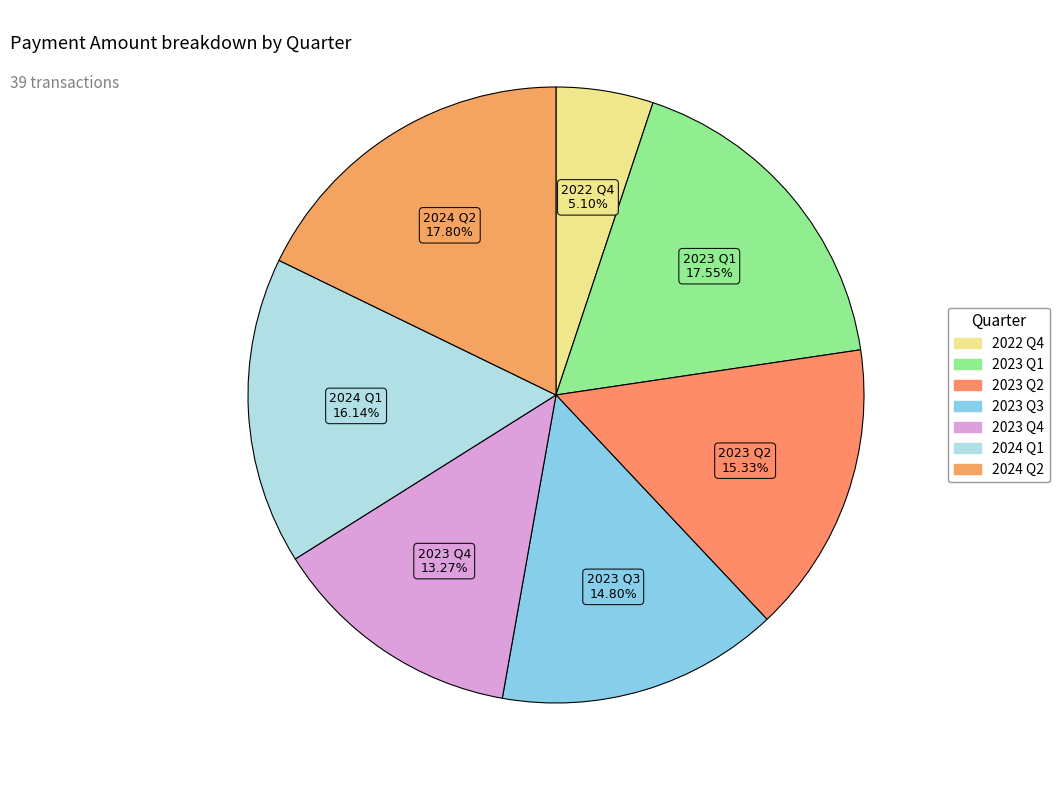

How many segments does this pie chart have?

7